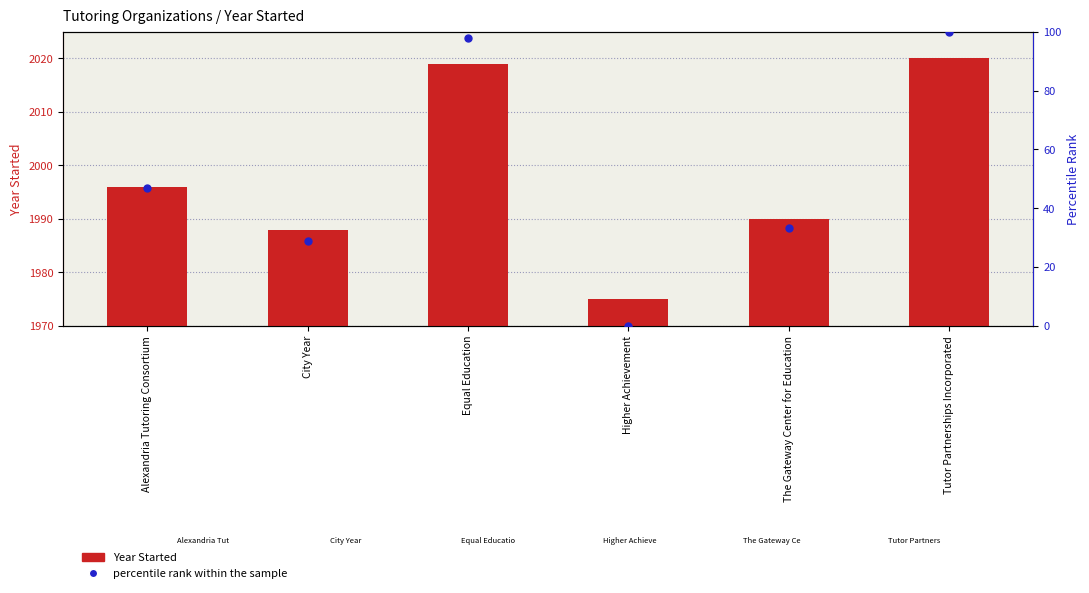

Is it true that Year Started equals 1975.0 at Higher Achievement?

True